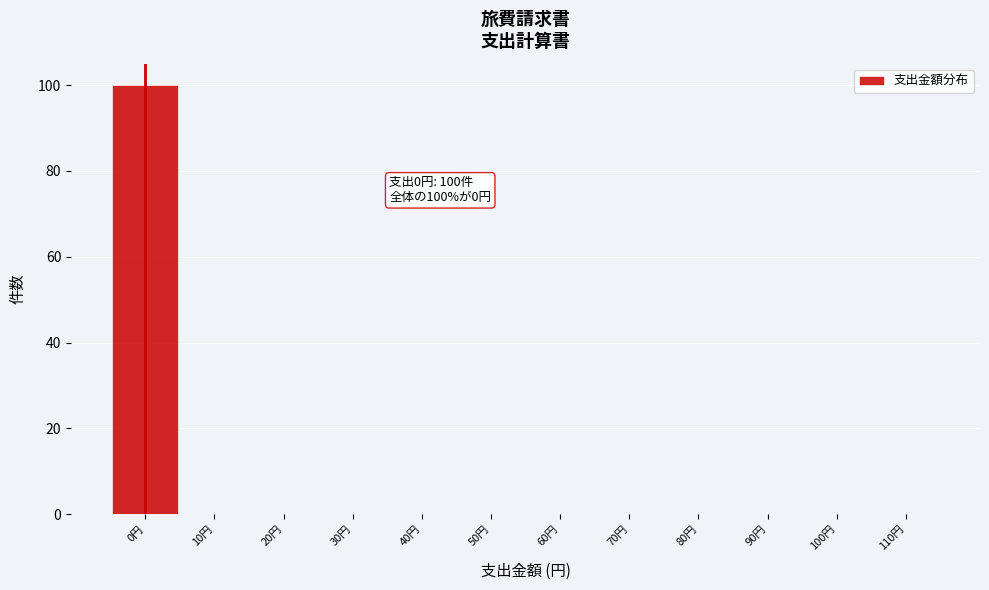

Reading left to right, what are all the values shown in this chart?

0円=100	10円=0	20円=0	30円=0	40円=0	50円=0	60円=0	70円=0	80円=0	90円=0	100円=0	110円=0